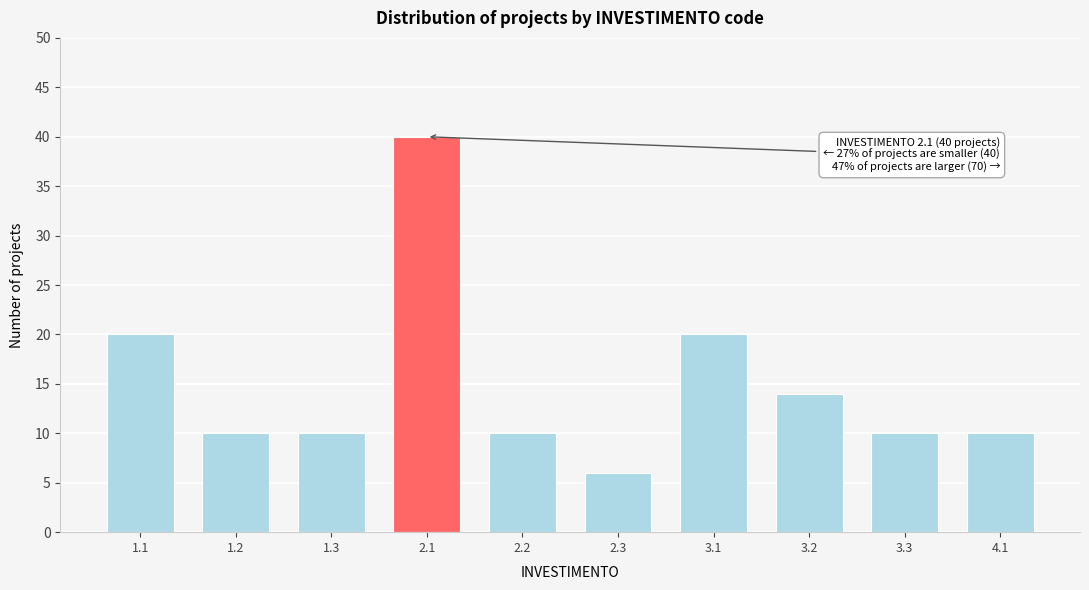

Reading left to right, extract all data points from this chart.

20	10	10	40	10	6	20	14	10	10